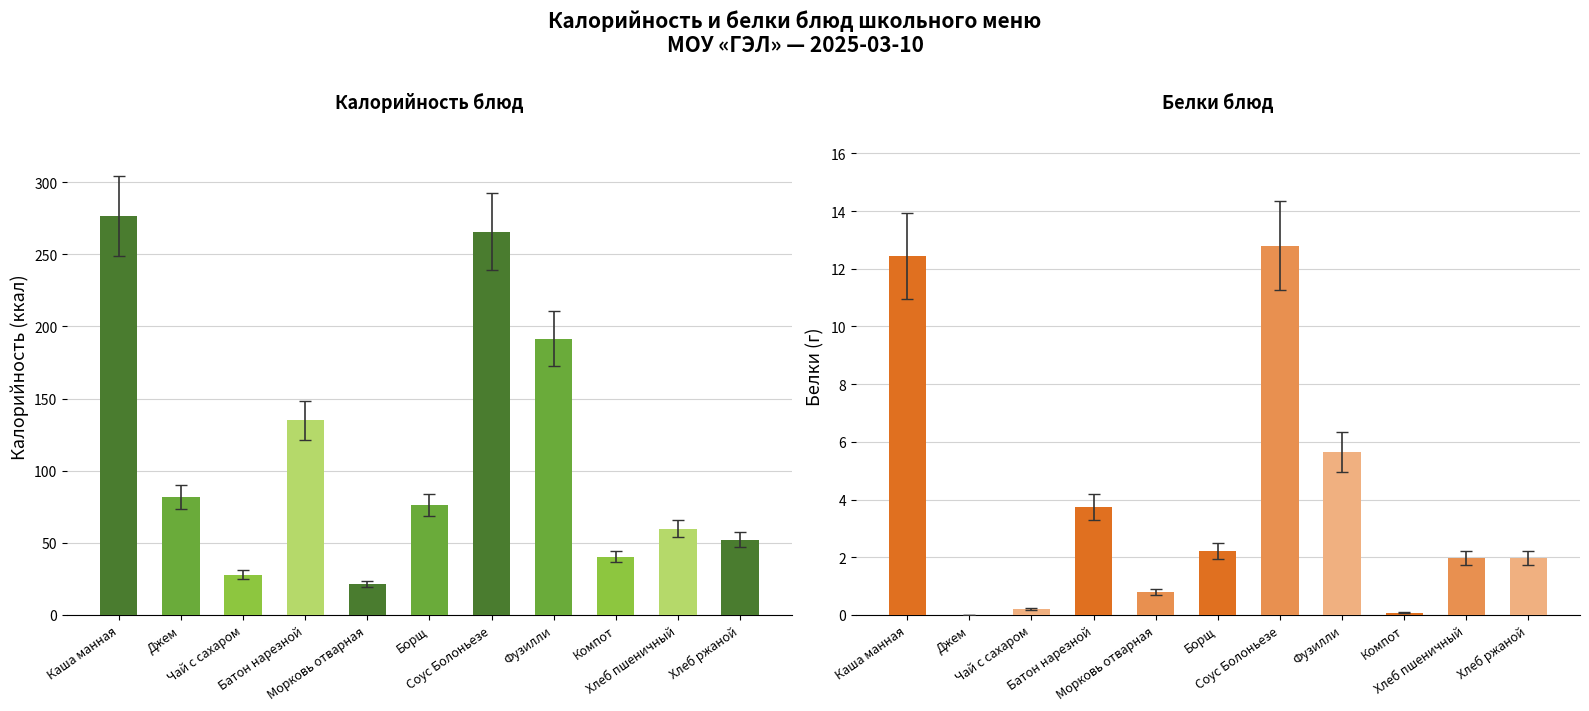

Rank the categories by Белки value from highest to lowest.

Соус Болоньезе, Каша манная, Фузилли, Батон нарезной, Борщ, Хлеб пшеничный, Хлеб ржаной, Морковь отварная, Чай с сахаром, Компот, Джем